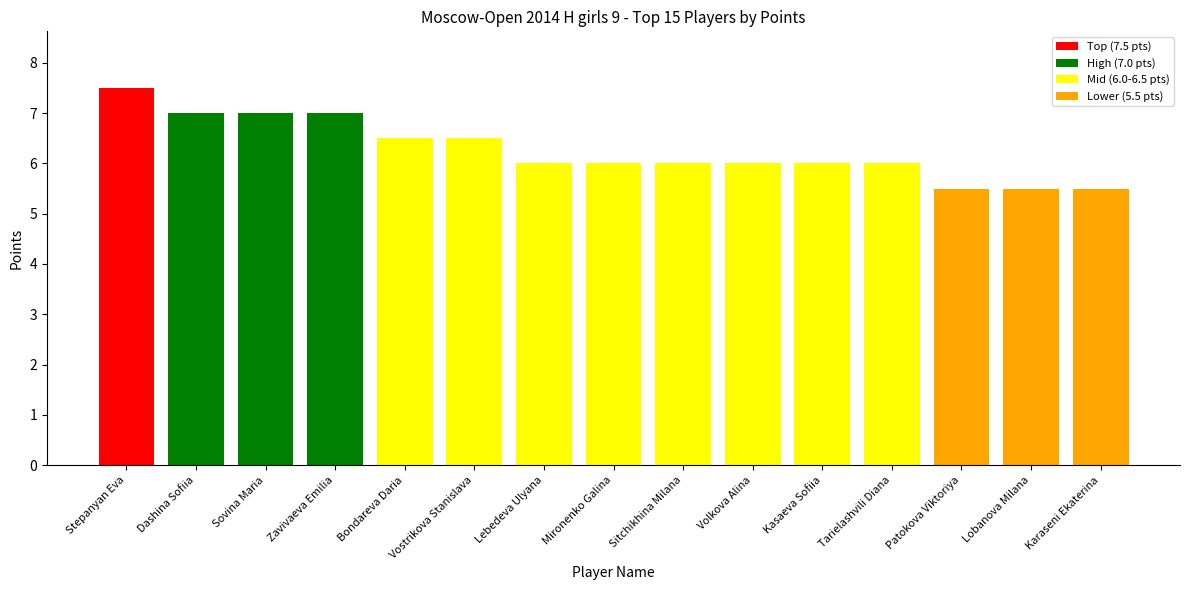

Count the values in the range 6 to 7.

11